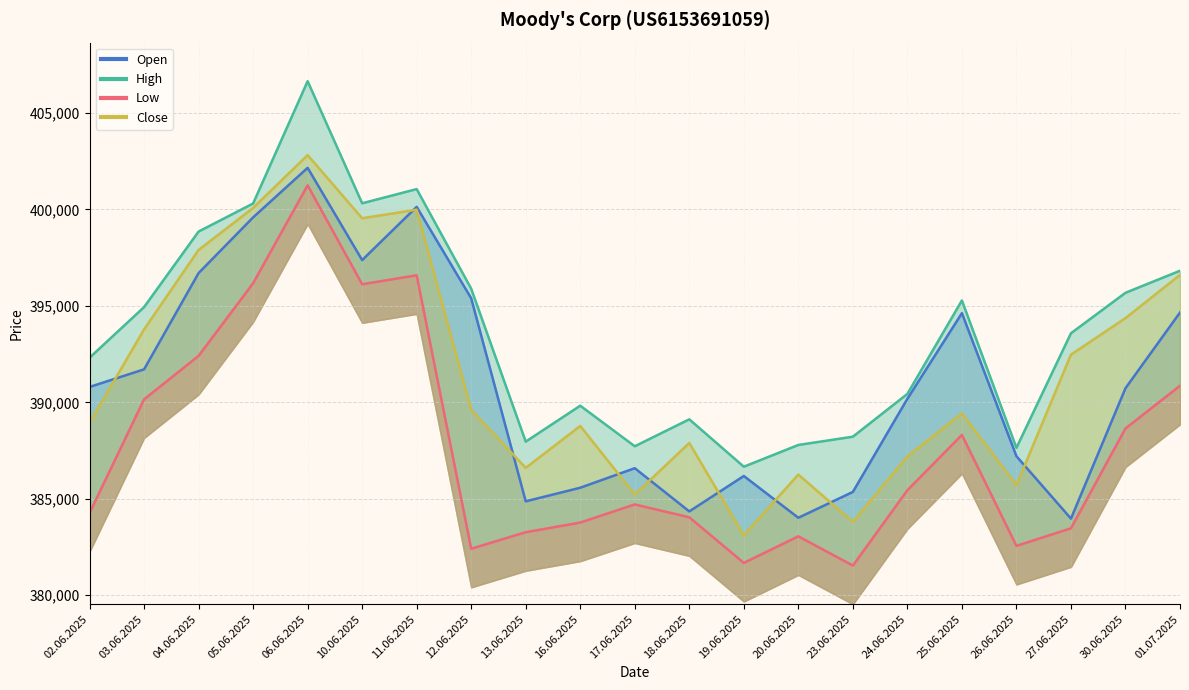

List the series in order of their peak value, lowest first.

Low, Open, Close, High